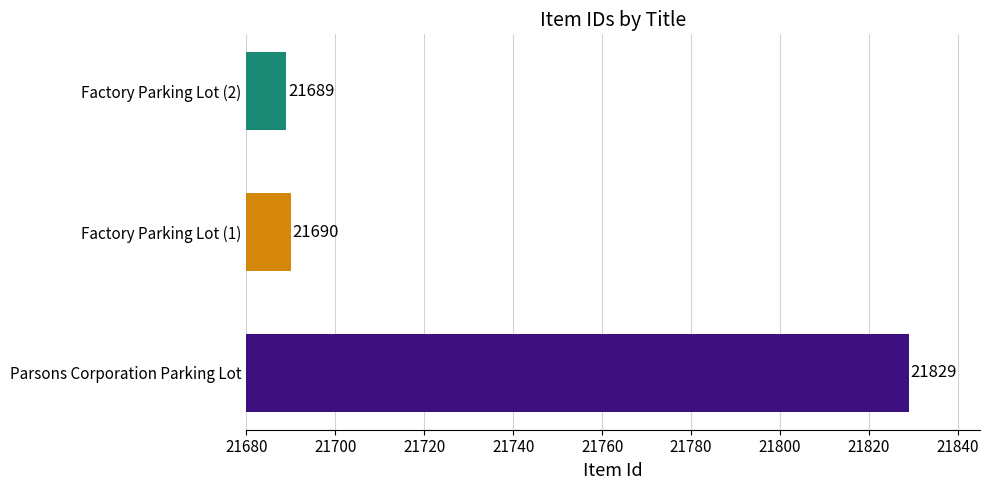

Does the chart contain stacked bars?

No